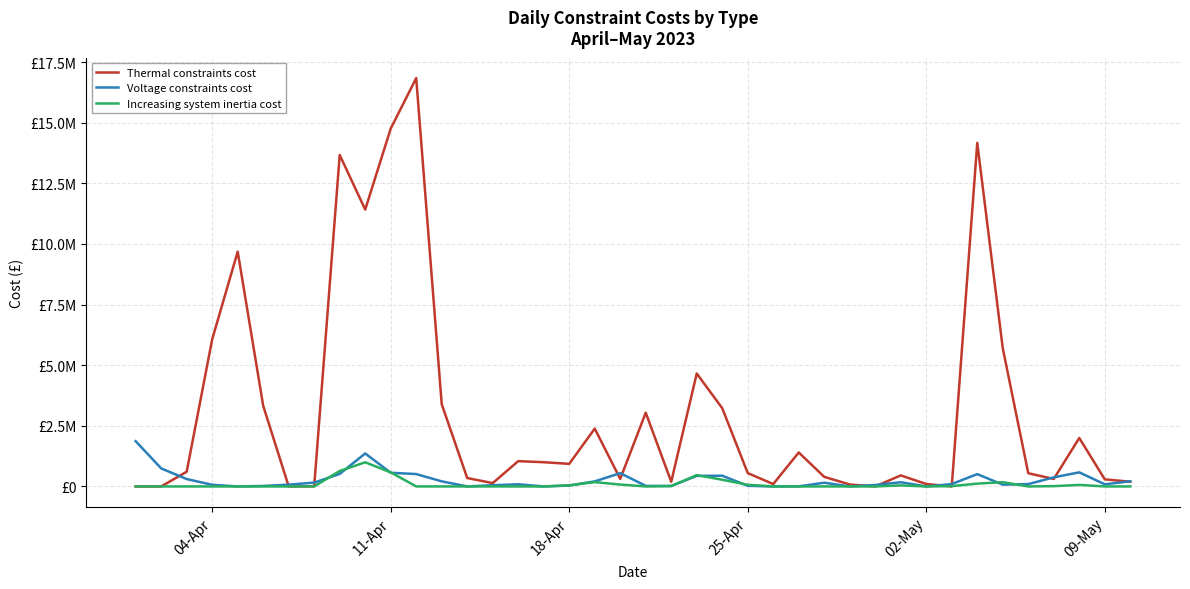

Reading right to left, what are all the values shown in this chart?

Thermal constraints cost: 193866	293061	1998097	308539	544247	5699808	14167495	0	100316	455229	0	79528	395668	1400807	97864	550158	3225933	4656695	192952	3039924	310426	2384842	930996	999243	1043443	137518	346642	3391506	16839983	14757869	11416522	13669817	6493	0	3326110	9683044	6069825	606083	0	0
Voltage constraints cost: 212698	87424	580905	374783	95868	74343	507911	98607	0	172899	59864	0	152672	2480	0	25508	443083	435021	19517	23751	548067	208507	36720	0	88506	48794	117	209830	510088	564103	1360098	515699	158353	72411	20281	0	67058	304446	742832	1866622
Increasing system inertia cost: 0	0	63366	11844	0	174992	115526	12957	0	42262	0	0	0	0	0	67985	275879	467541	14727	0	78405	177701	45229	0	0	0	0	0	716	580380	995654	636073	0	0	0	0	0	0	0	0